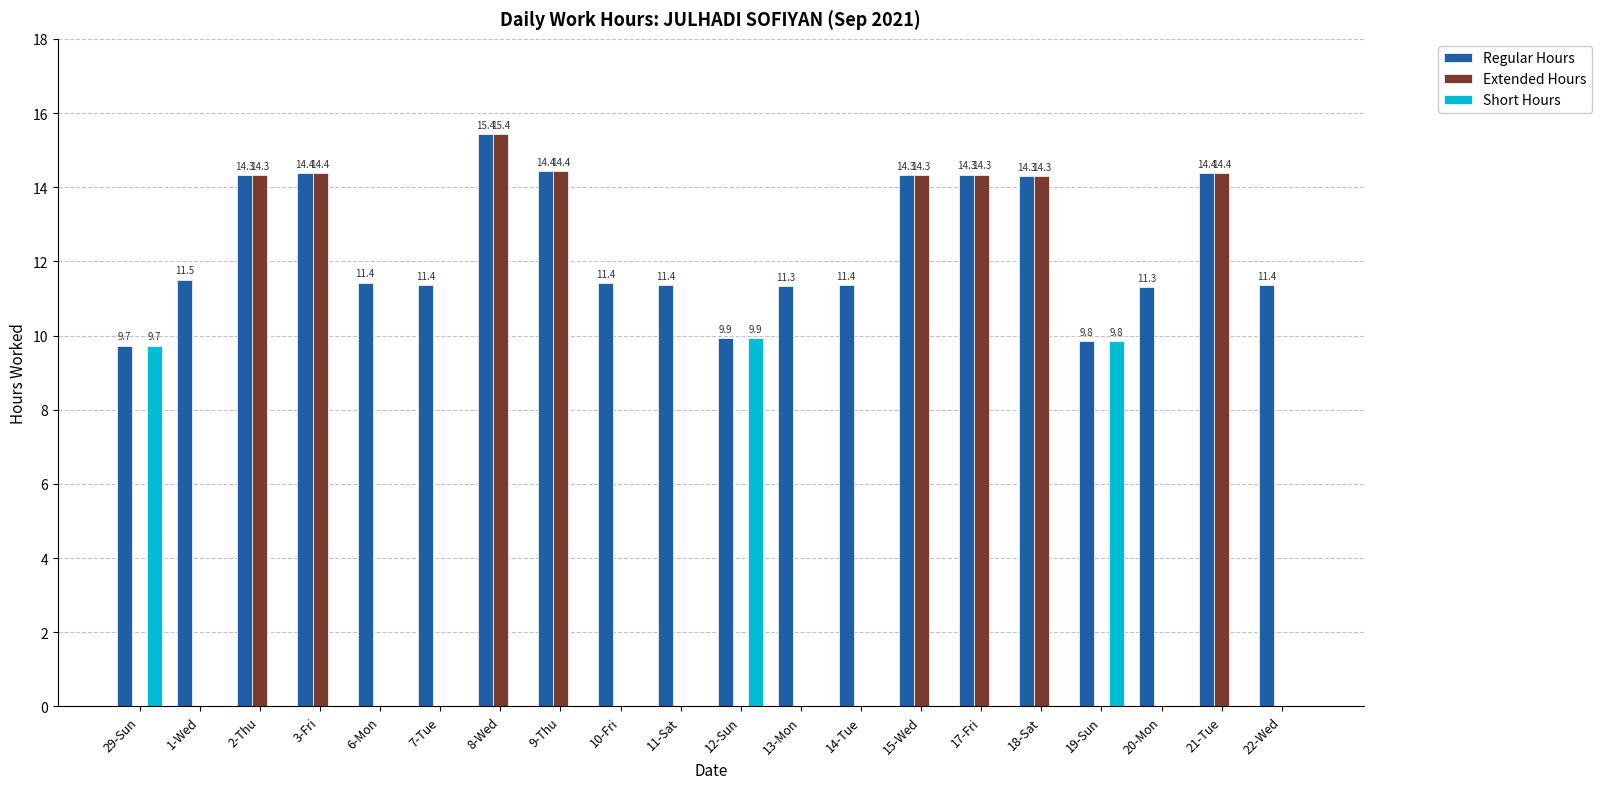

Count the number of categories in the chart.

20